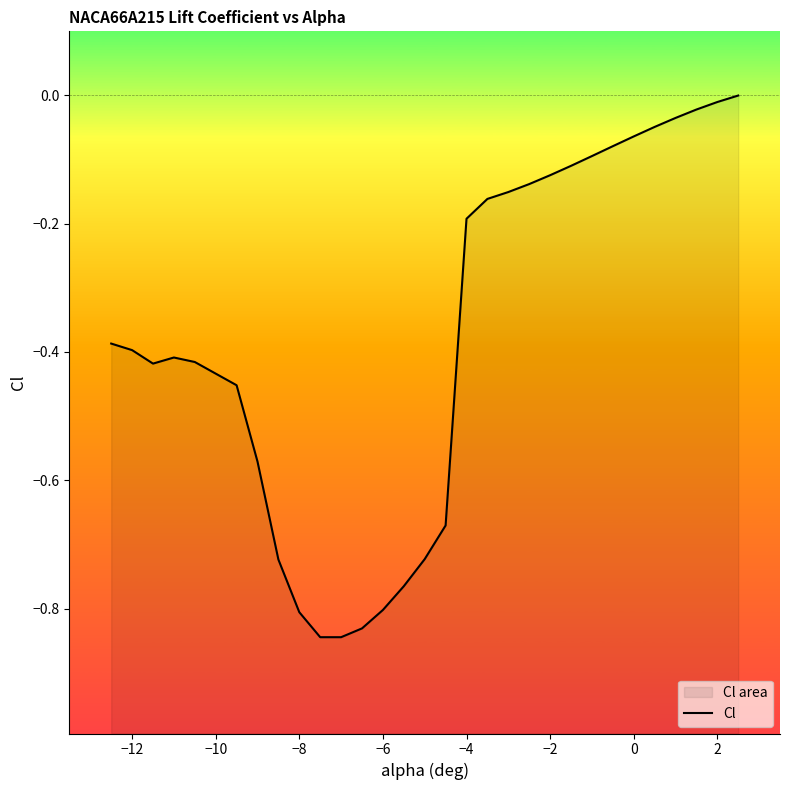

What is the average value?

-0.4